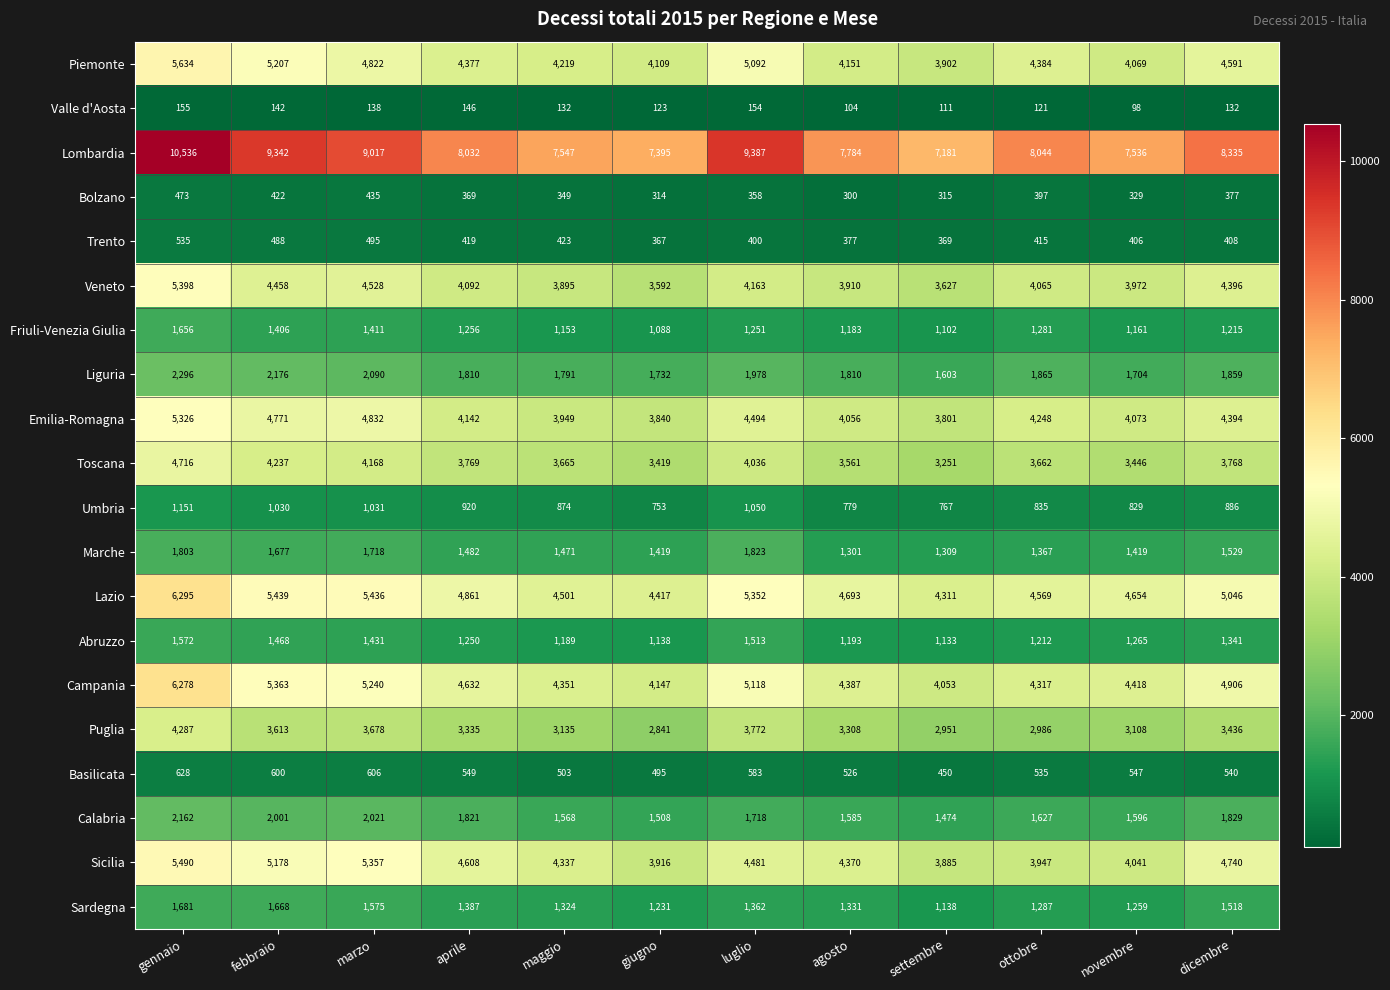

What is the approximate value of Sardegna at agosto, to the nearest 10?

1330